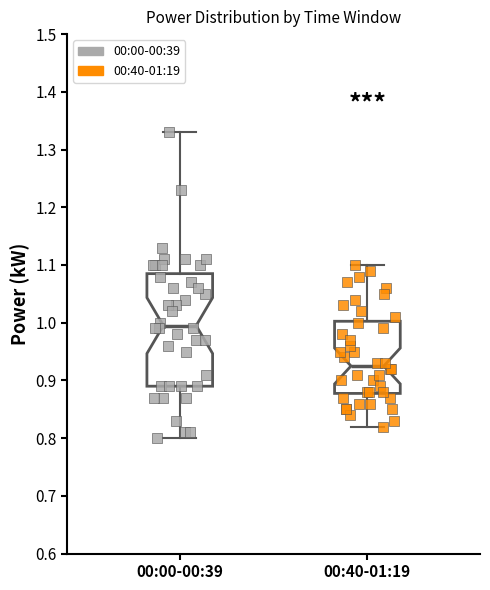

Reading left to right, transcribe this box plot: for each box, give where its median line is, the range the box spans, and where its two whiskers end, as read against the y-axis. The values are not printed on the chart, so give them approximately, as read against the axis.

00:00-00:39: median 1.00, box 0.89 to 1.09, whiskers 0.80 to 1.33
00:40-01:19: median 0.93, box 0.88 to 1.00, whiskers 0.82 to 1.10